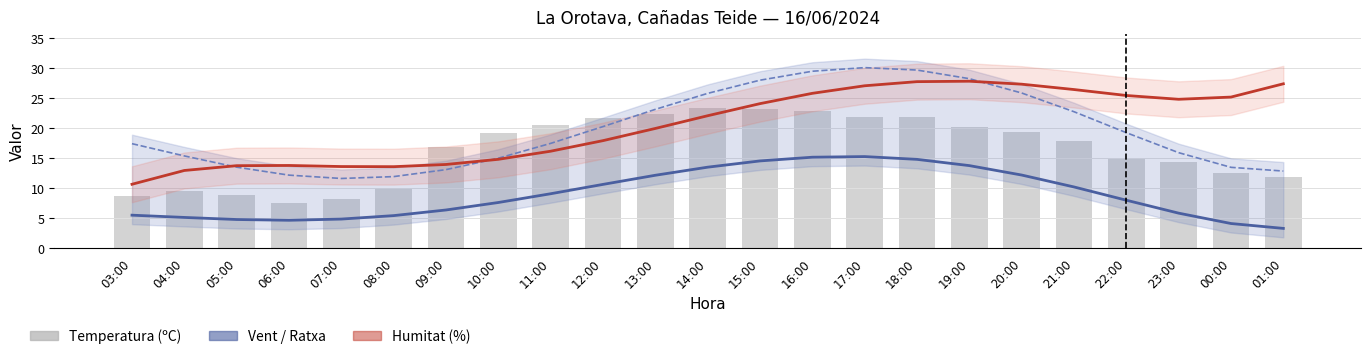

What is the difference between the second highest and minimum values in the Ratxa (km/h) series?

18.1